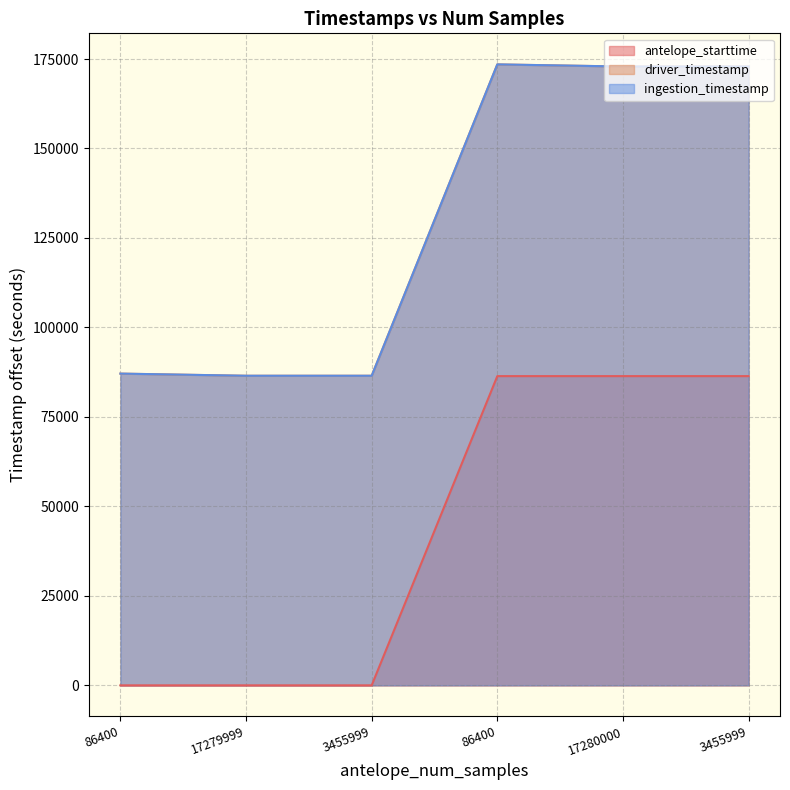

What is the average value of the driver_timestamp series?

129898.4